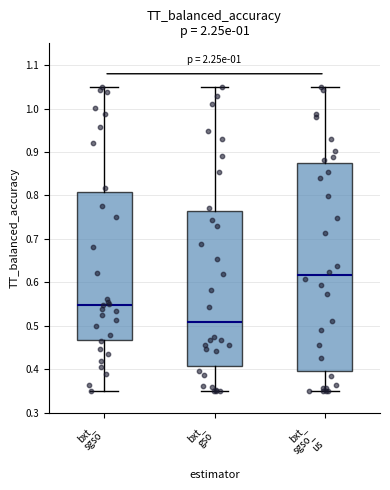

Which box's median line is the lowest?

bxt_ gso